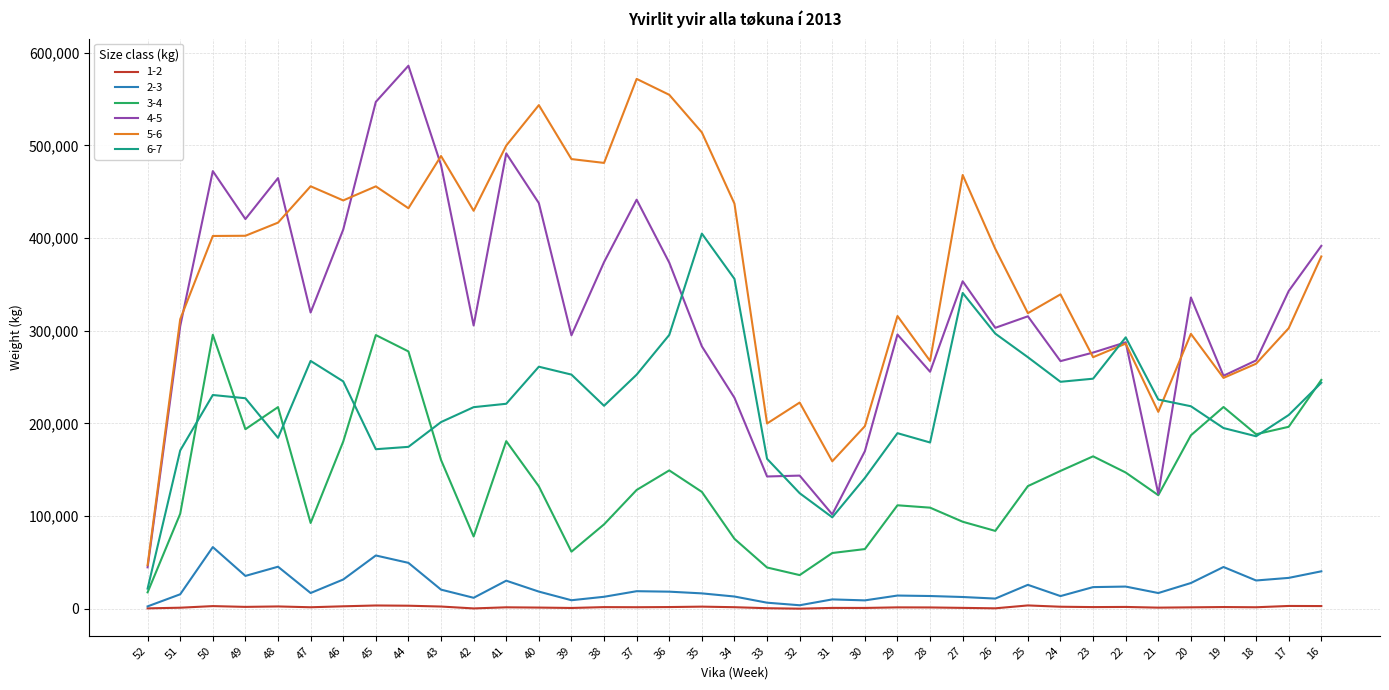

True or false: 5-6 and 2-3 cross at least once.

False